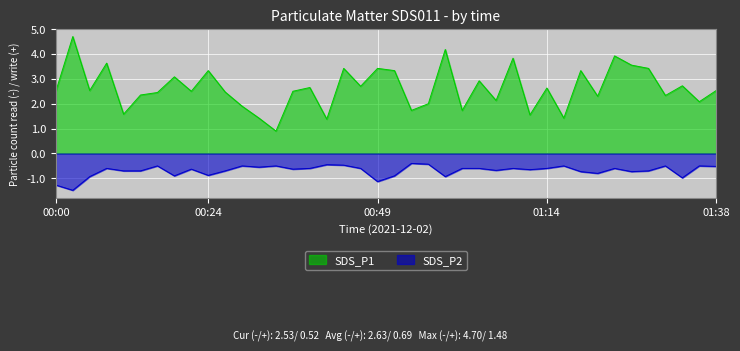

Rank the series by their maximum value, from highest to lowest.

SDS_P1, SDS_P2